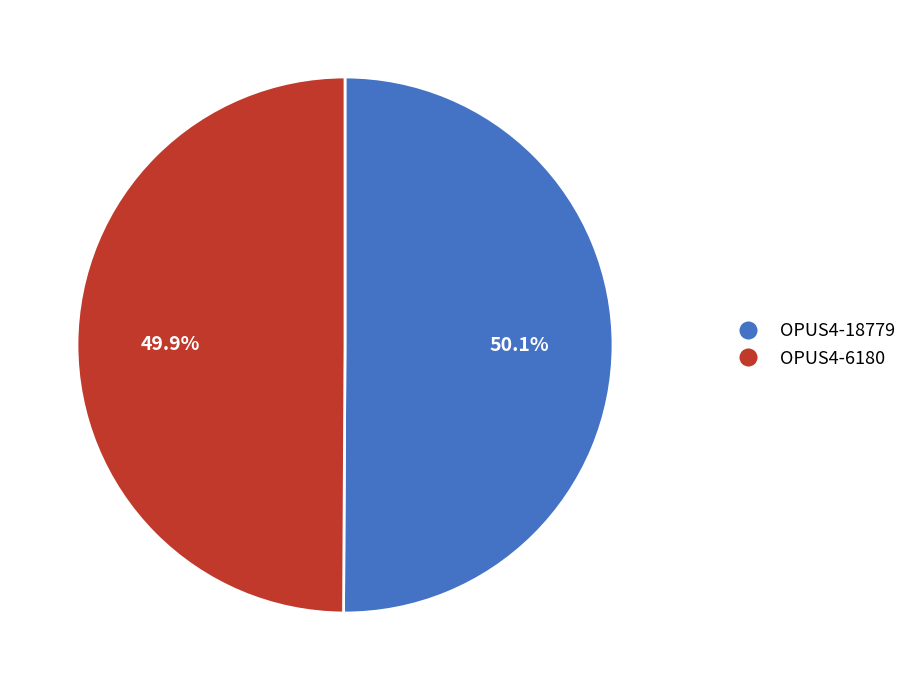

The OPUS4-6180 slice represents 50% of the pie. True or false?

True